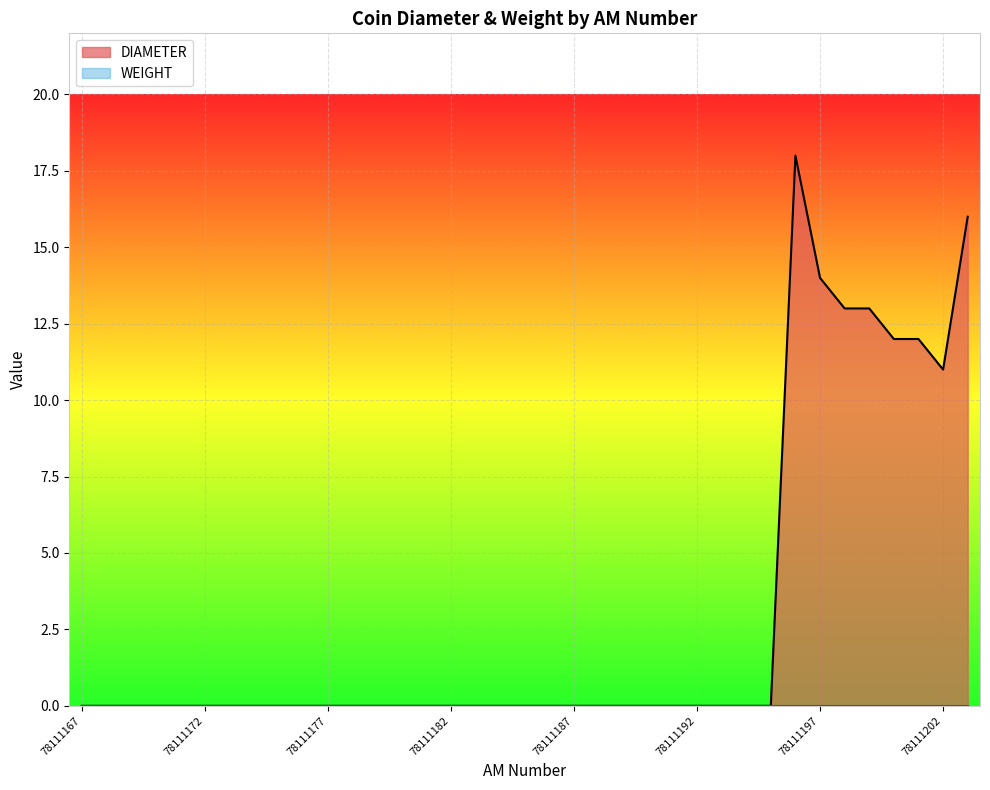

At which category does the chart reach its minimum across all series?

78111167